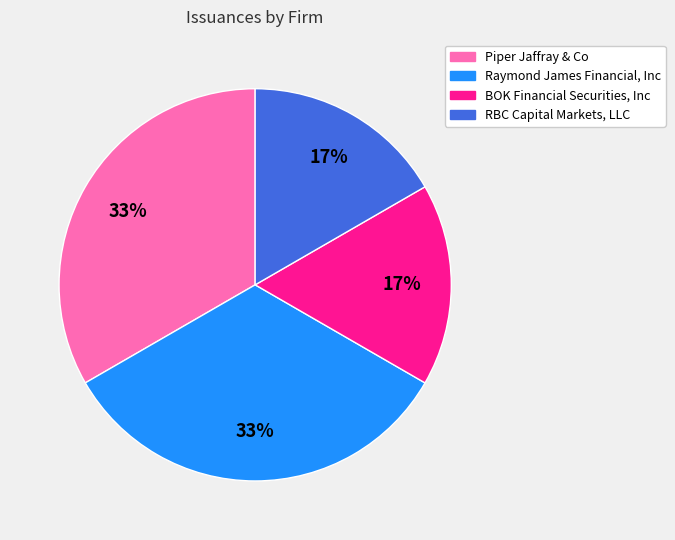

Is the sum of Raymond James Financial, Inc and Piper Jaffray & Co greater than half?

Yes